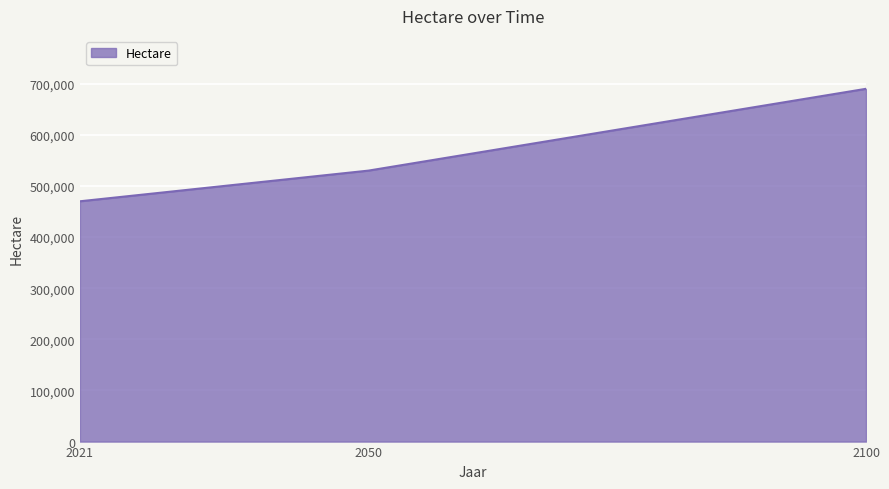

At which label is the value closest to 580000?

2050